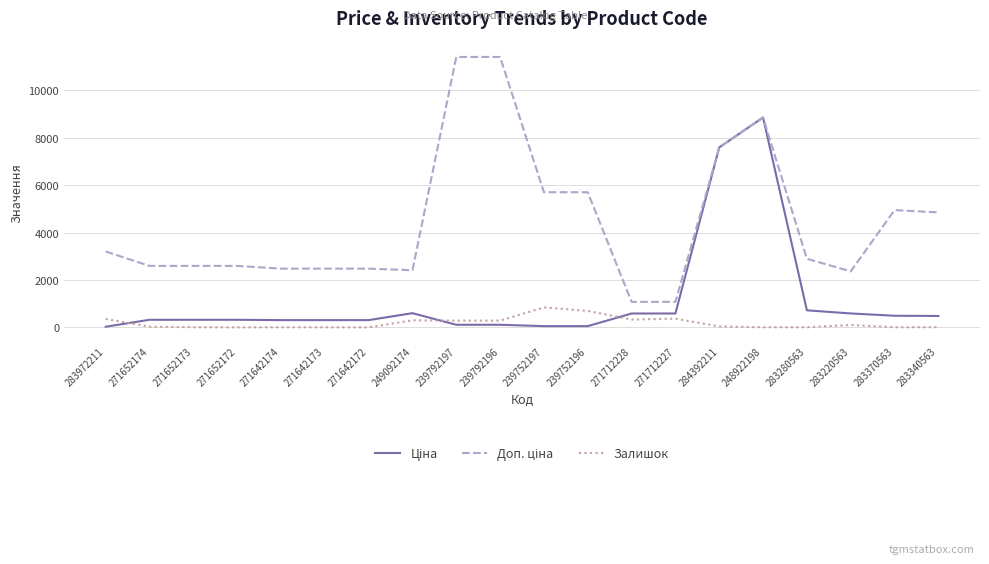

At which category is the sum across all series the highest?

248922198